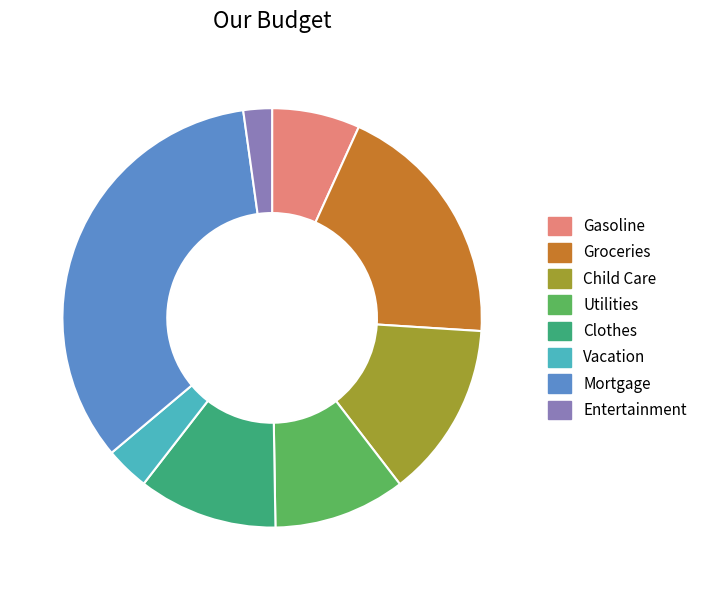

True or false: Groceries accounts for 19% of the total.

True